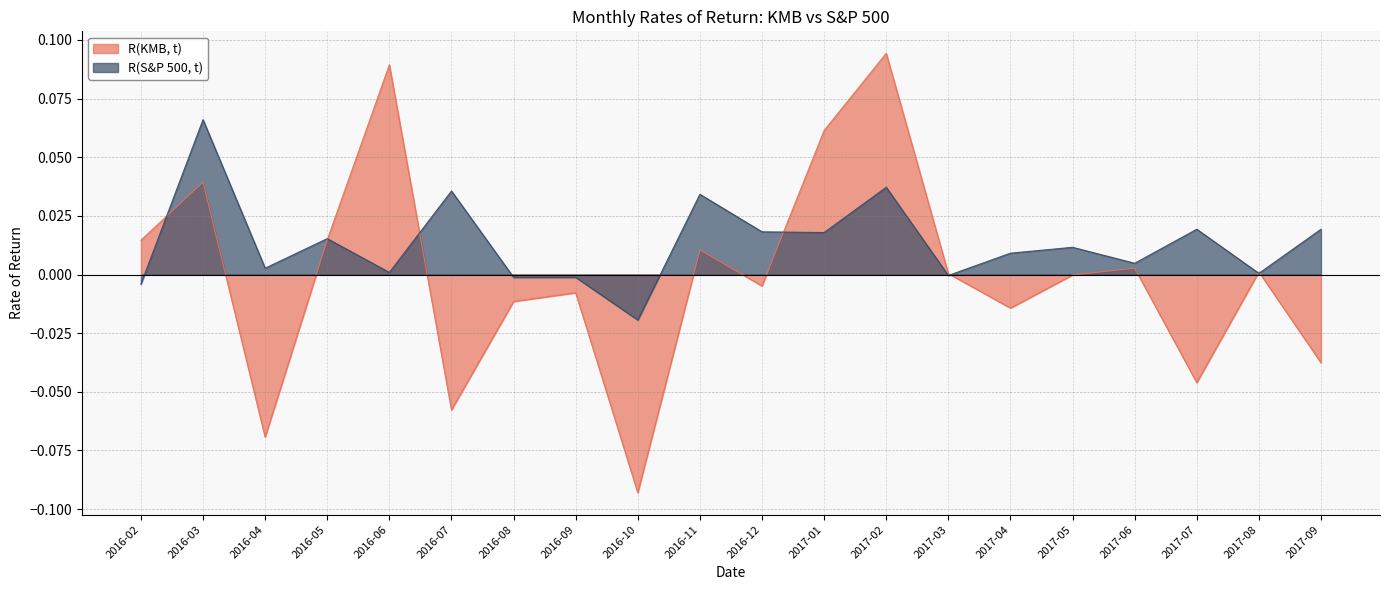

Reading right to left, transcribe all the data shown in this chart.

R(KMB, t): 2017-09=-0.0	2017-08=0.0	2017-07=-0.0	2017-06=0.0	2017-05=-0.0	2017-04=-0.0	2017-03=0.0	2017-02=0.1	2017-01=0.1	2016-12=-0.0	2016-11=0.0	2016-10=-0.1	2016-09=-0.0	2016-08=-0.0	2016-07=-0.1	2016-06=0.1	2016-05=0.0	2016-04=-0.1	2016-03=0.0	2016-02=0.0
R(S&P 500, t): 2017-09=0.0	2017-08=0.0	2017-07=0.0	2017-06=0.0	2017-05=0.0	2017-04=0.0	2017-03=-0.0	2017-02=0.0	2017-01=0.0	2016-12=0.0	2016-11=0.0	2016-10=-0.0	2016-09=-0.0	2016-08=-0.0	2016-07=0.0	2016-06=0.0	2016-05=0.0	2016-04=0.0	2016-03=0.1	2016-02=-0.0